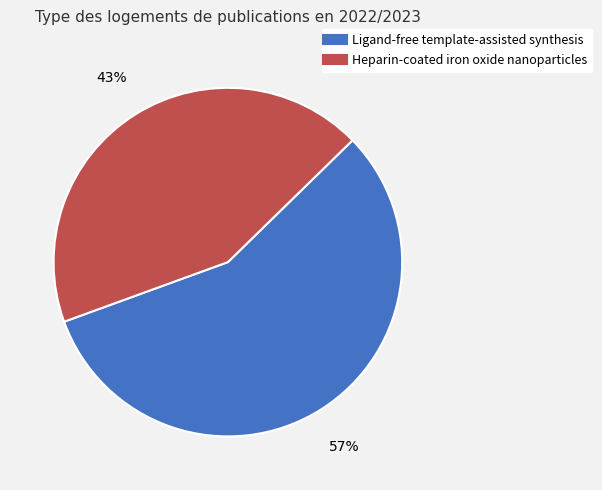

How many slices are in this pie chart?

2